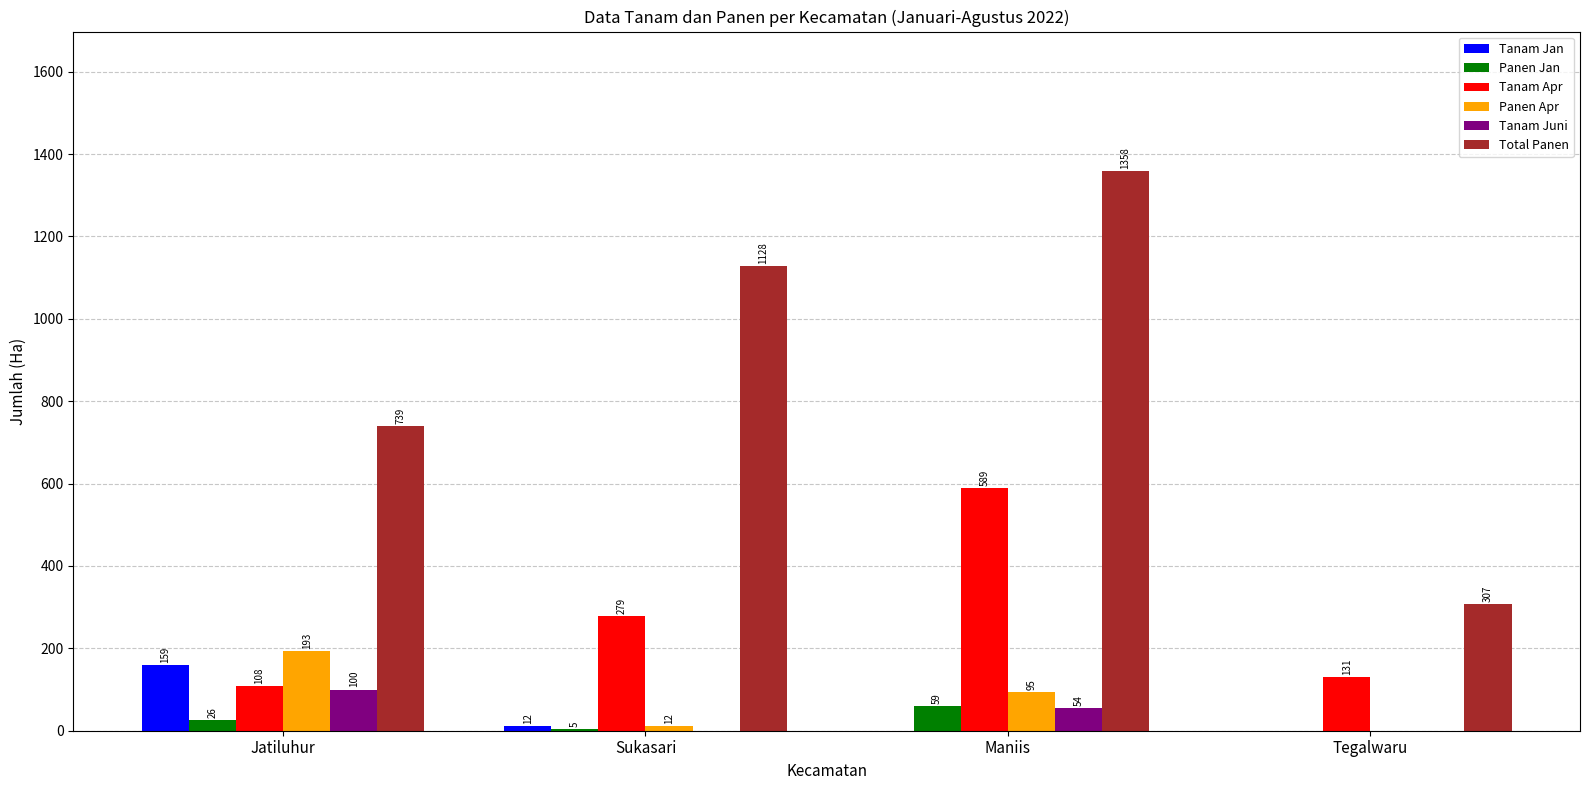

How many data points does each series have?

4